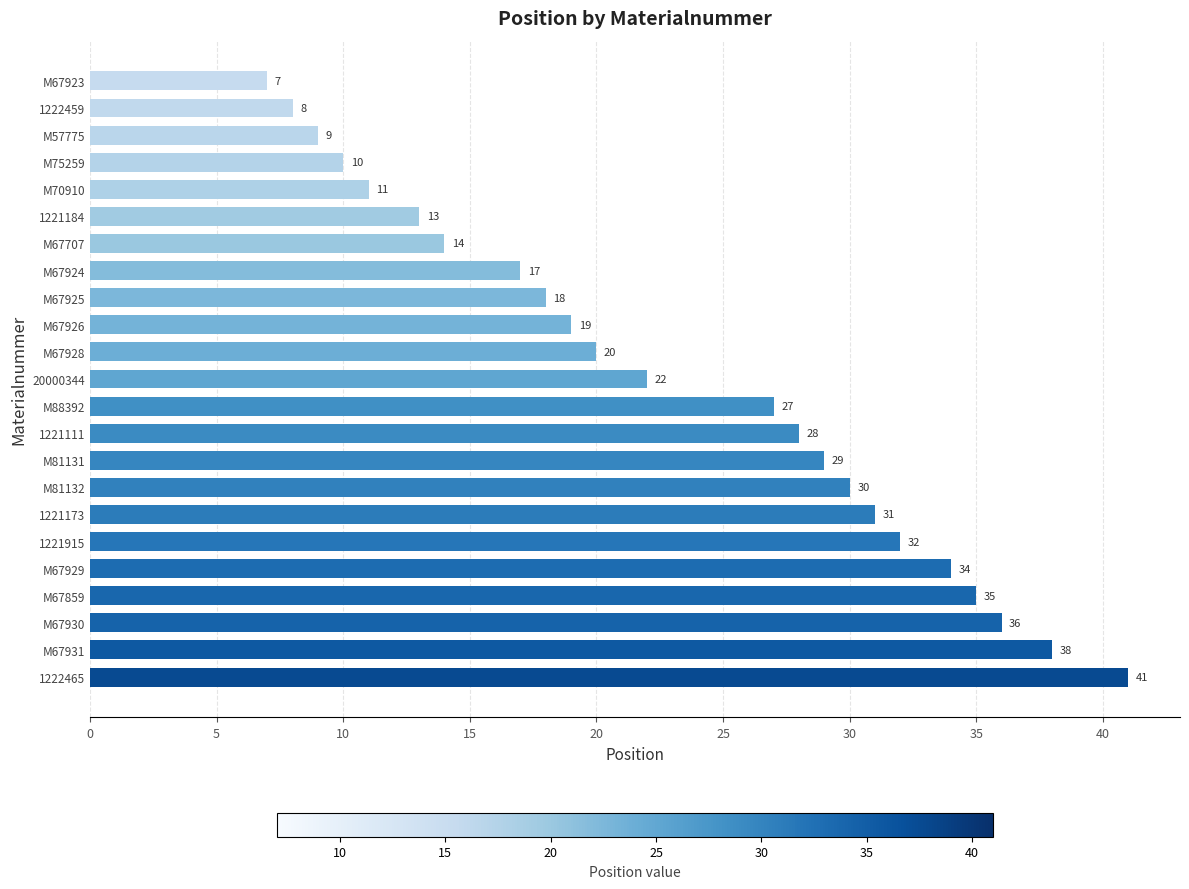

Where is the data nearest to the value 24?

20000344